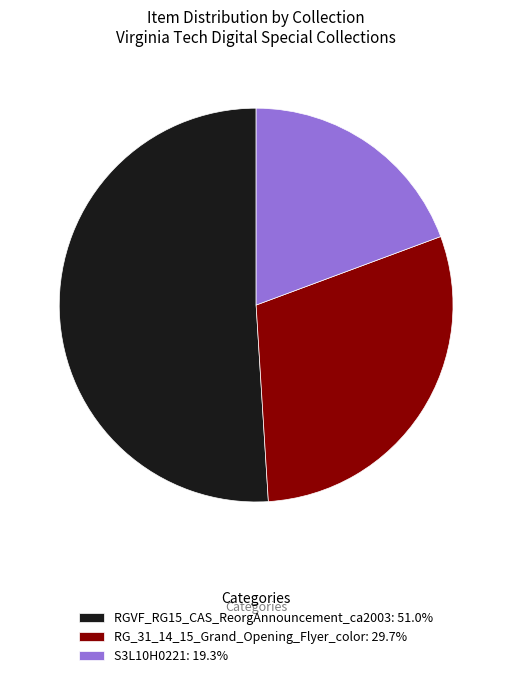

Is the sum of RG_31_14_15_Grand_Opening_Flyer_color: 29.7% and S3L10H0221: 19.3% greater than half?

No